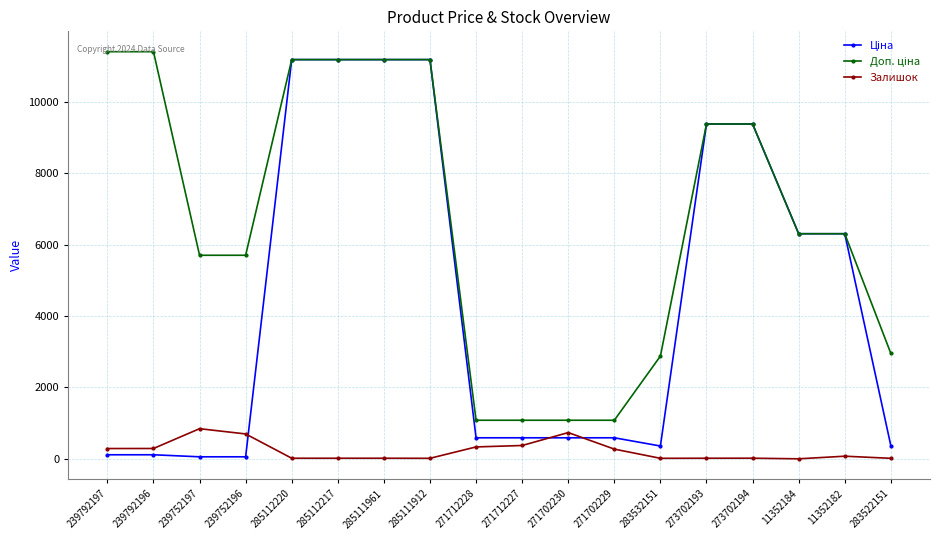

At how many categories does at least one series exceed 1516?

14